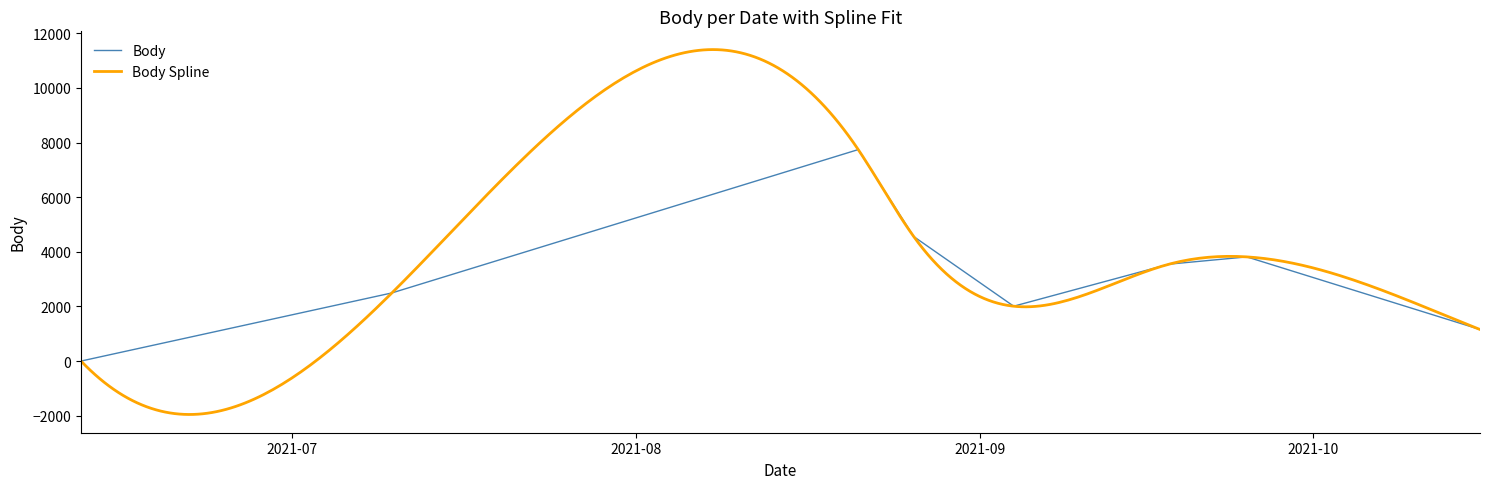

Reading left to right, transcribe all the data shown in this chart.

0	2494	7741	4557	2008	3547	3813	1156